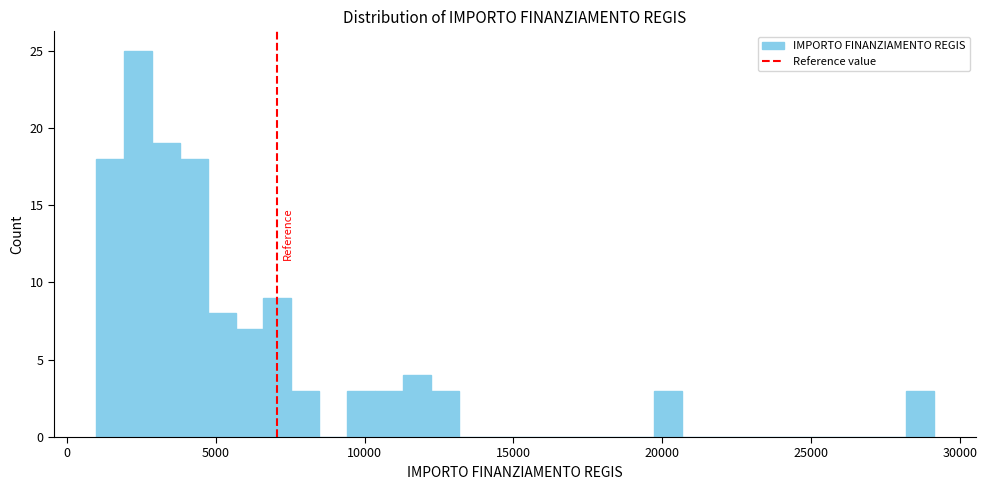

Read against the x-axis, roughly where is the centre of the tallest bar?

2500